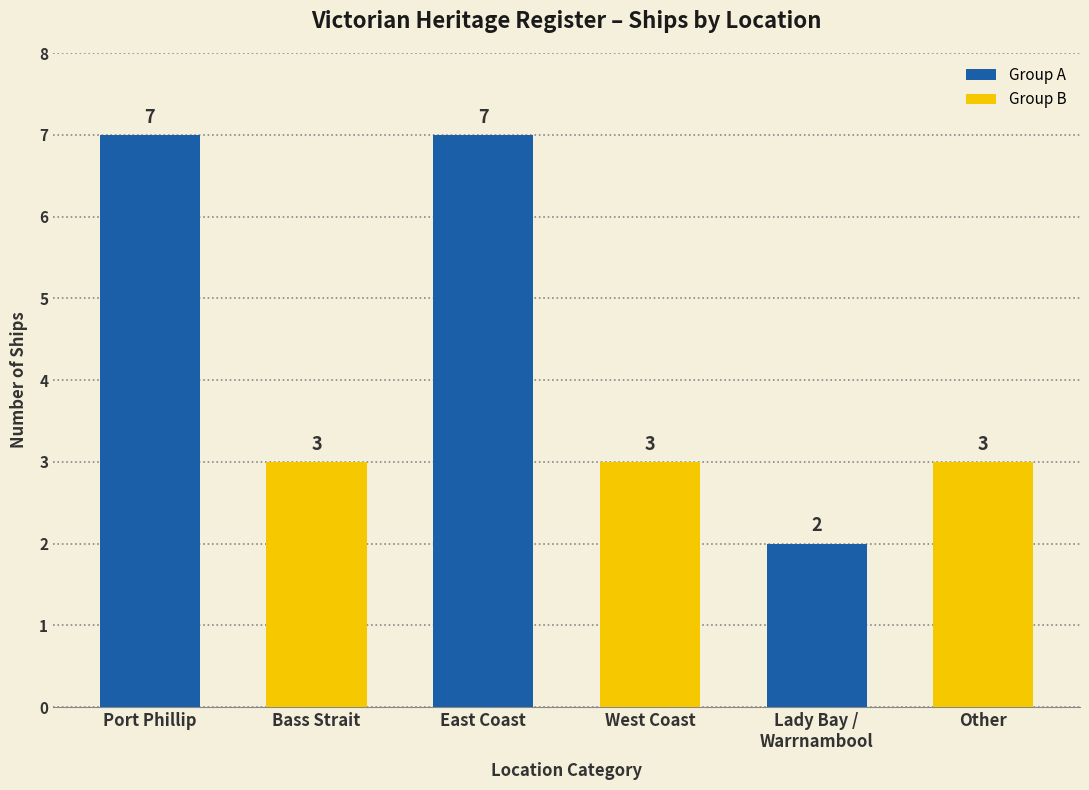

Is it true that the value at Lady Bay /
Warrnambool is 2?

True